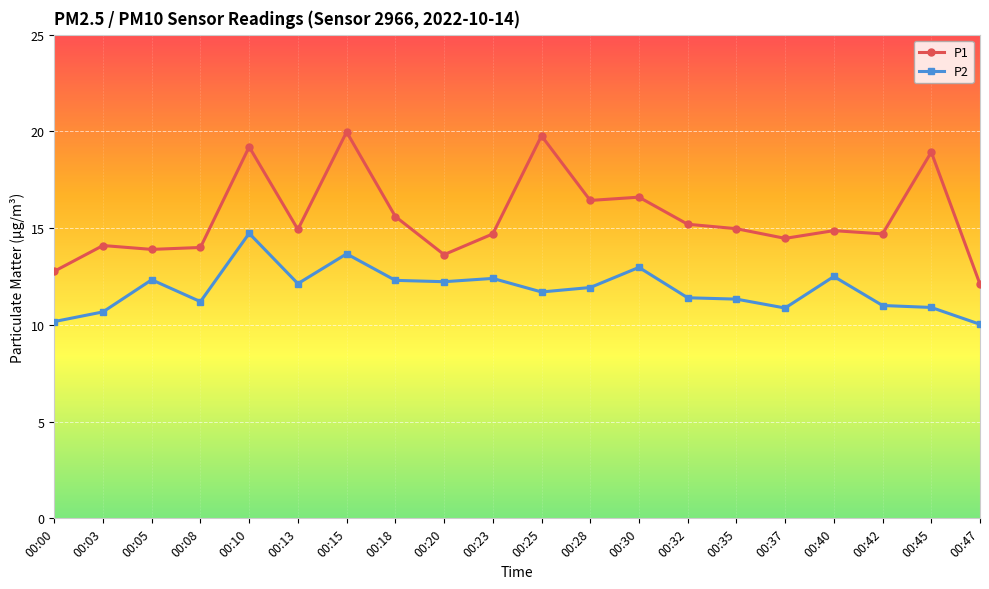

What is the value of the P1 point at the 4th from the left?

14.0